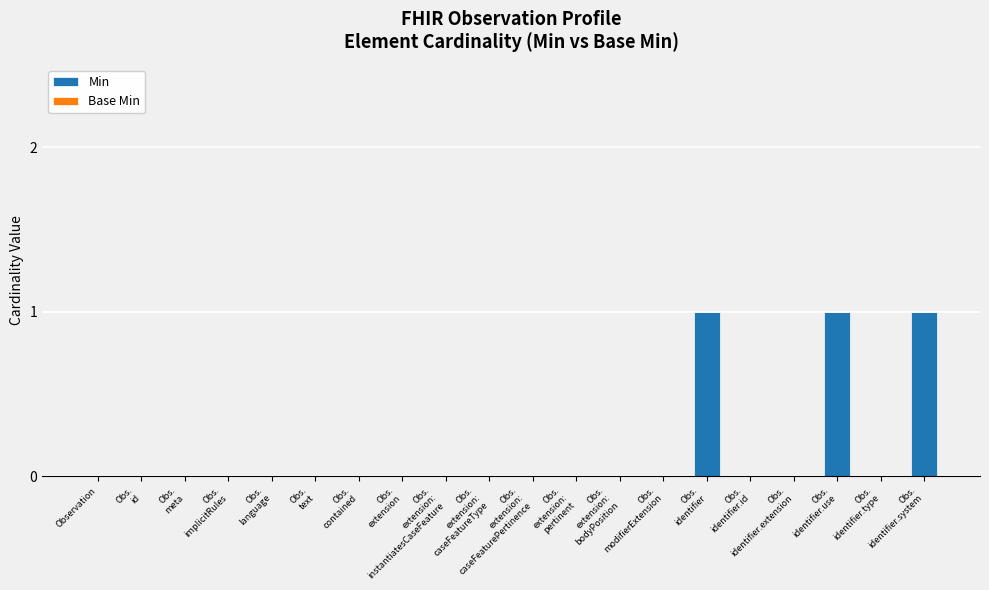

What is the sum of all values?

3